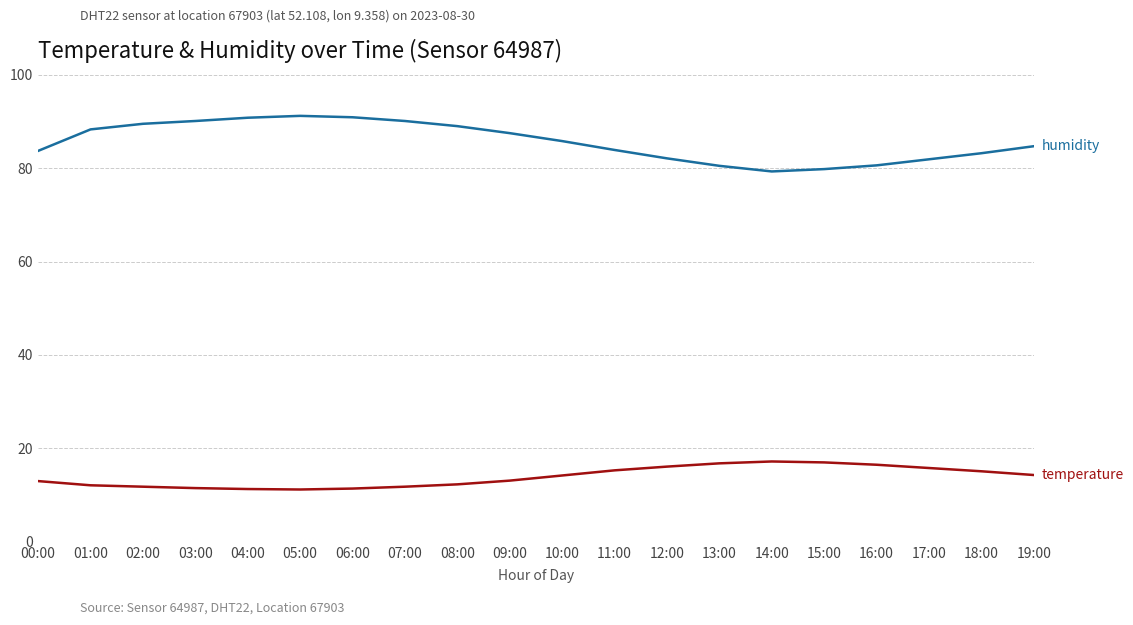

What is the difference between the highest and lowest values at 18:00?

68.1